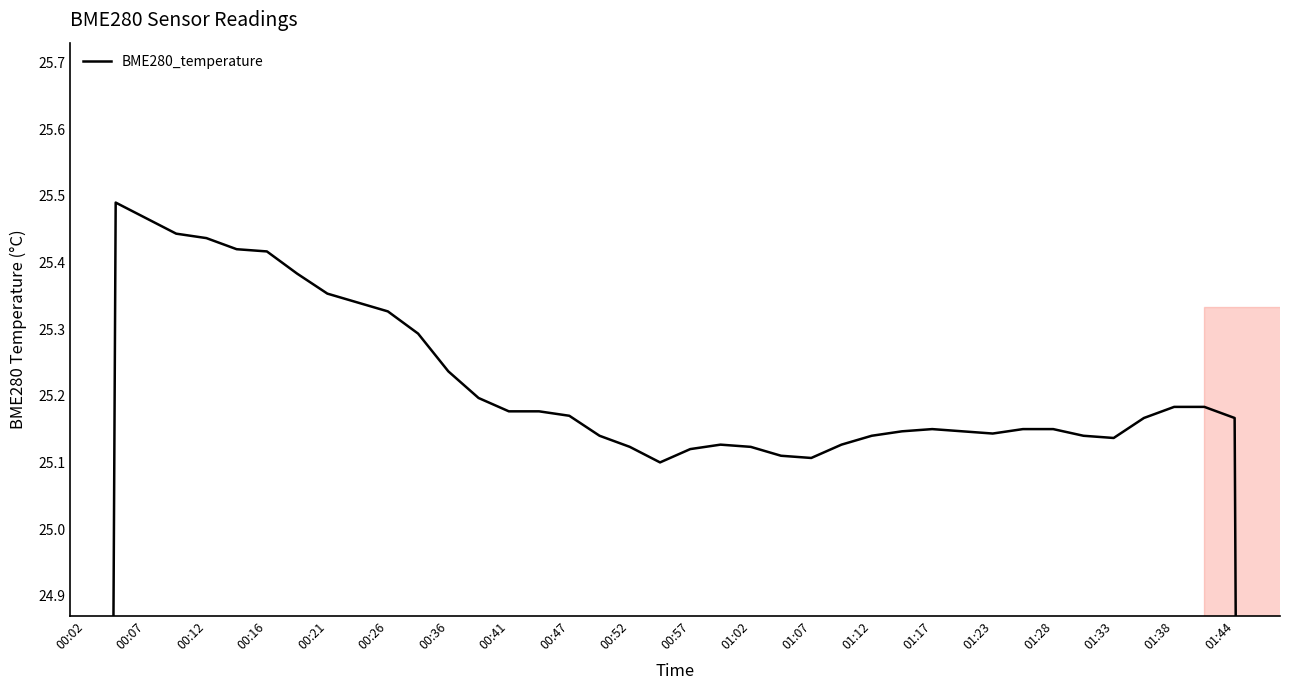

How many data points are less than 25?

2